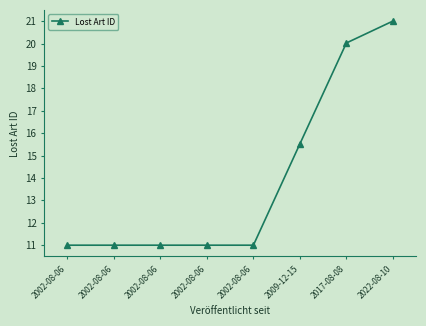

What value does the data have at 2022-08-10?

21.0